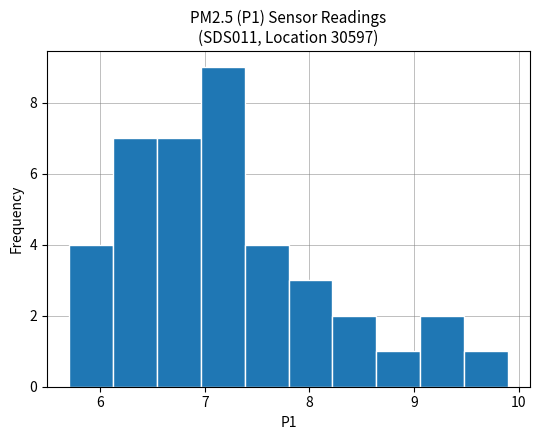

What is the height of the bar covering 8.22 to 8.64 on the x-axis? Neither the bar edges nor the heights are printed on the chart, so give them approximately, as read against the axes.

2